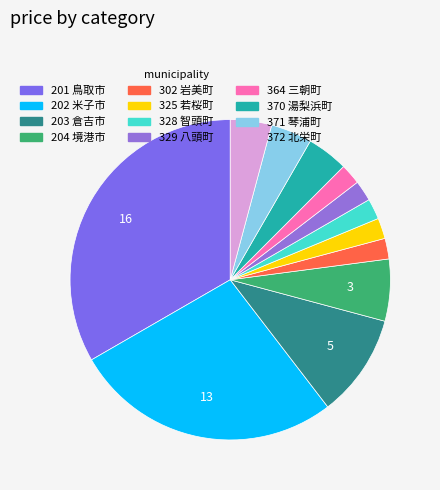

What percentage is the 202 米子市 slice, to the nearest percent?

27%